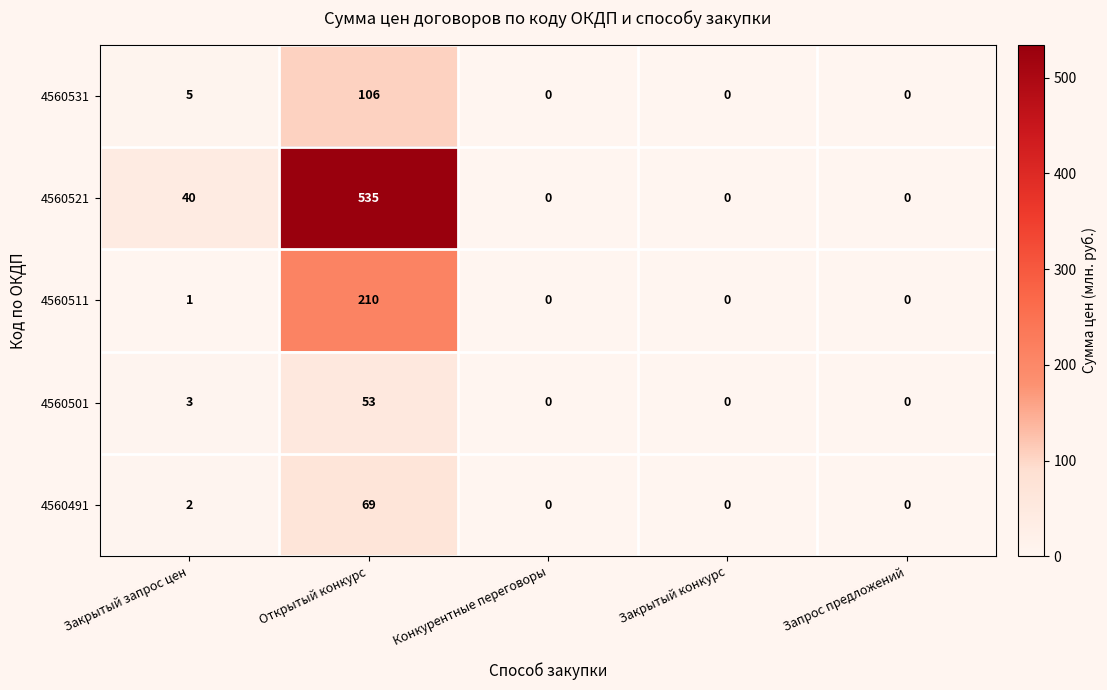

The 4560501 series shows 53 at Открытый конкурс. True or false?

True